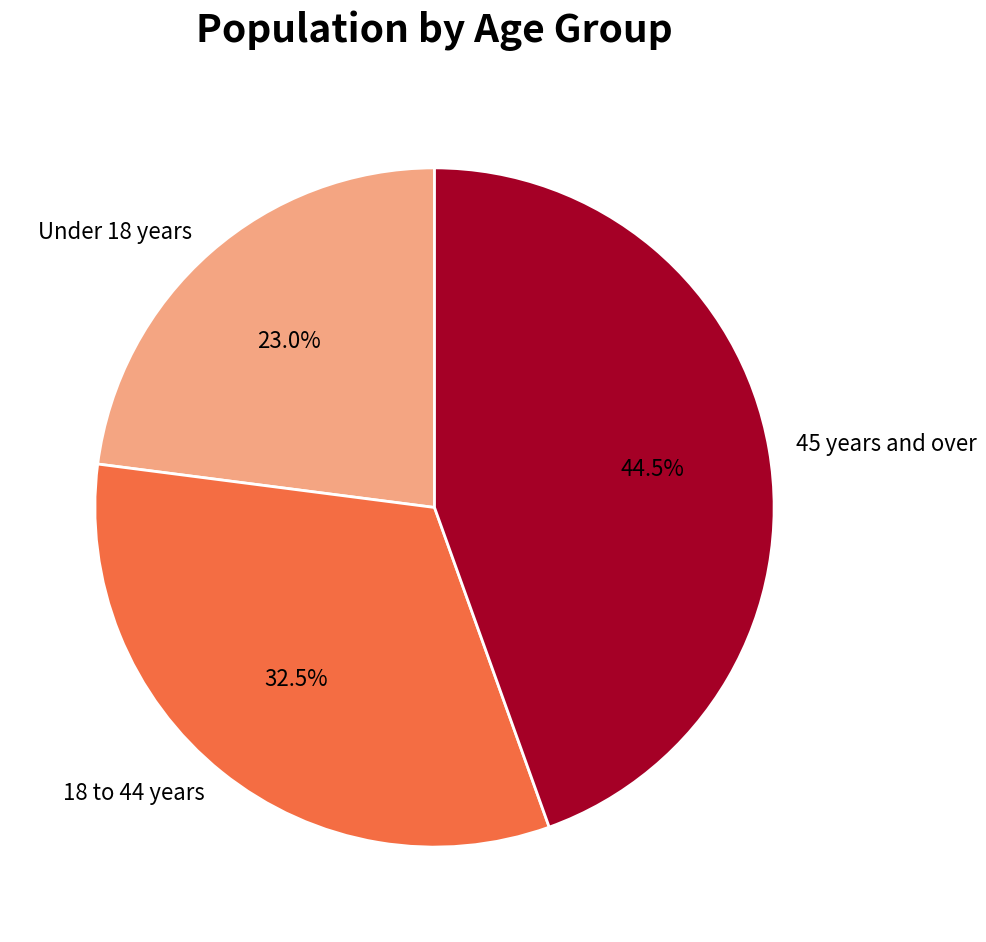

What is the total percentage of 45 years and over and 18 to 44 years?

77.0%